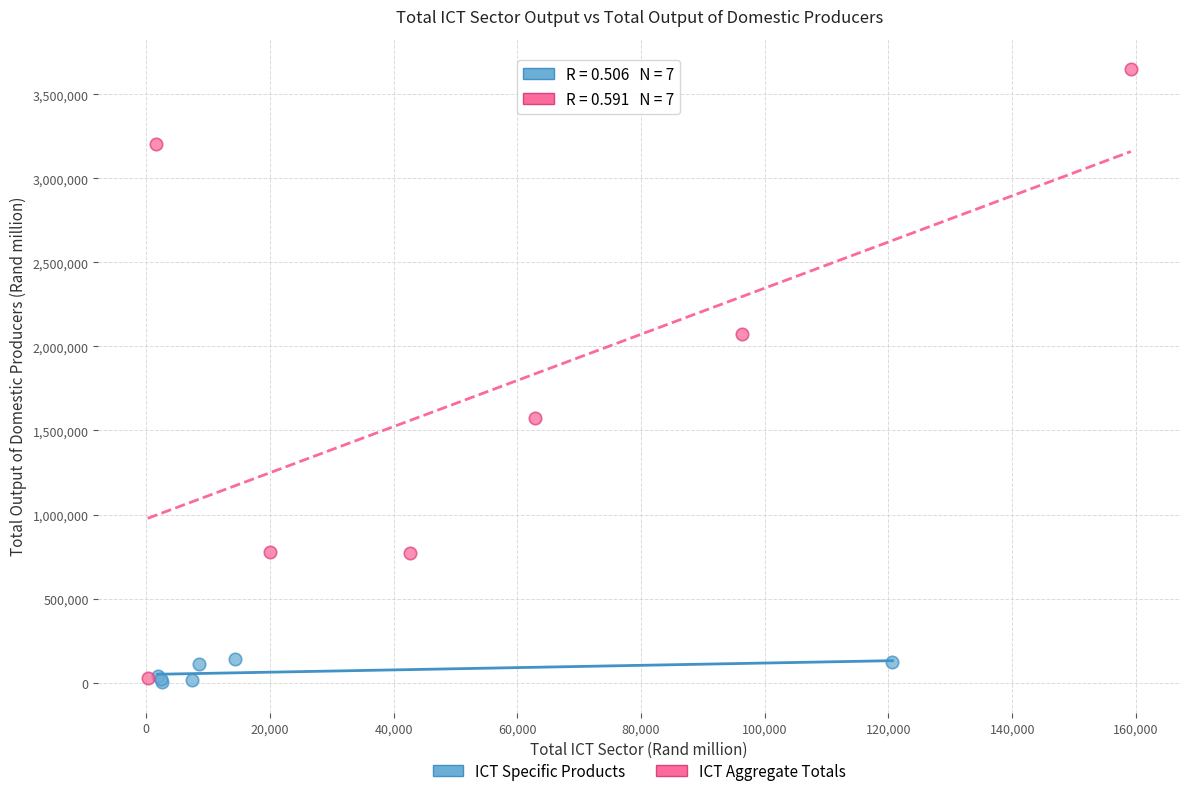

Which series has the widest spread of Y values?

ICT Aggregate Totals